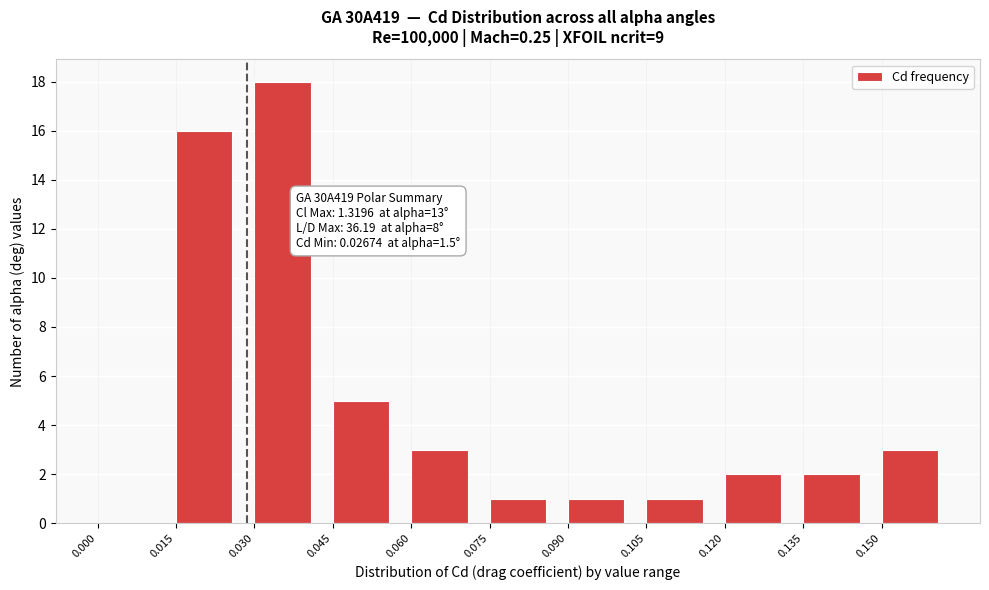

Which range on the x-axis has the tallest bar?

0.030 to 0.045